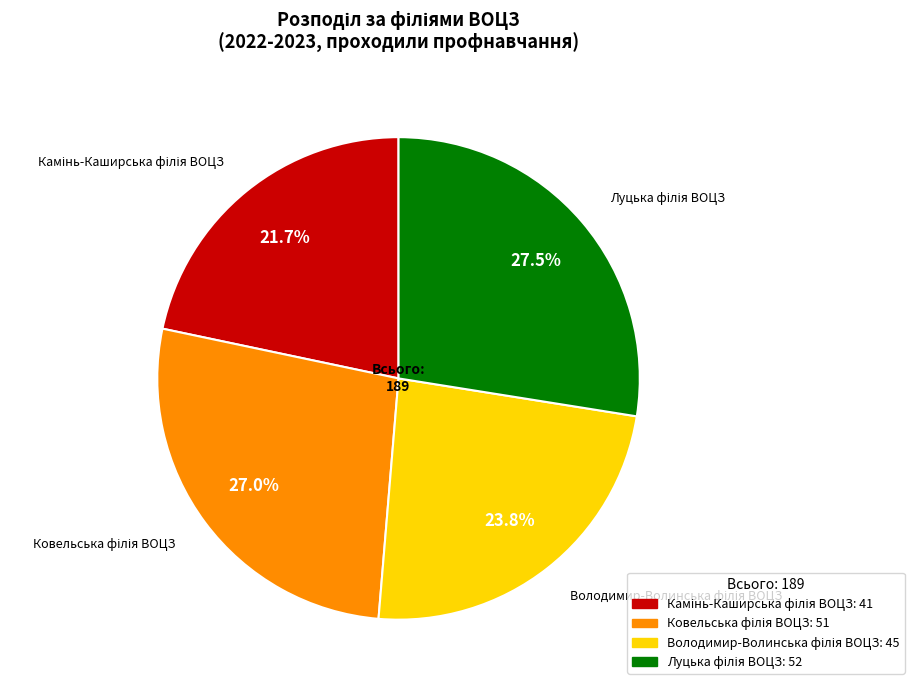

Does any single category account for the majority?

No